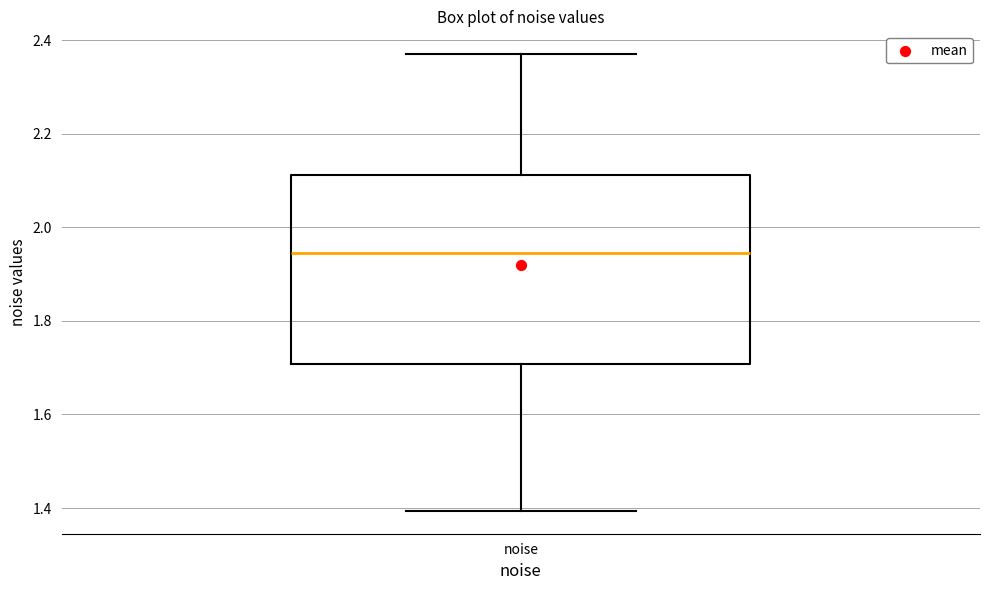

Transcribe this box plot: give where the median line is, the range the box spans, and where the two whiskers end, as read against the y-axis. The values are not printed on the chart, so give them approximately, as read against the axis.

median 1.94, box 1.70 to 2.12, whiskers 1.40 to 2.38